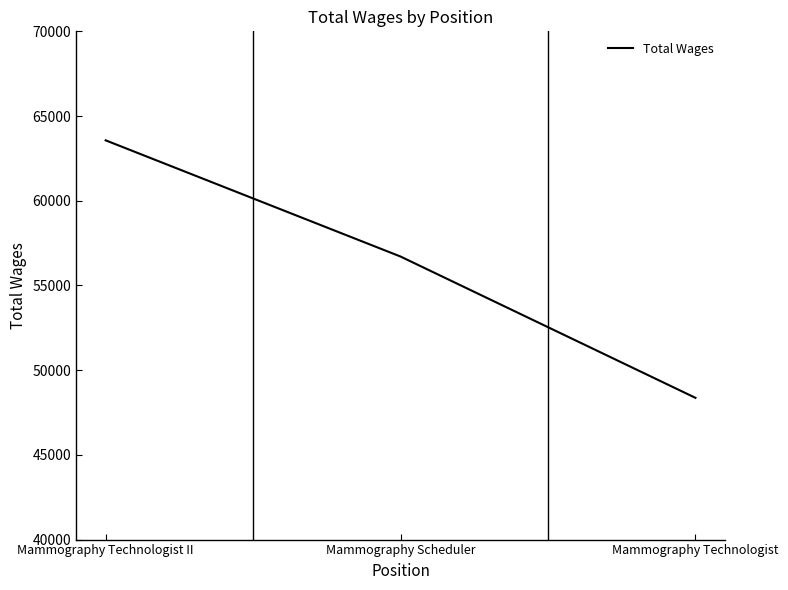

How many series are shown in this chart?

1